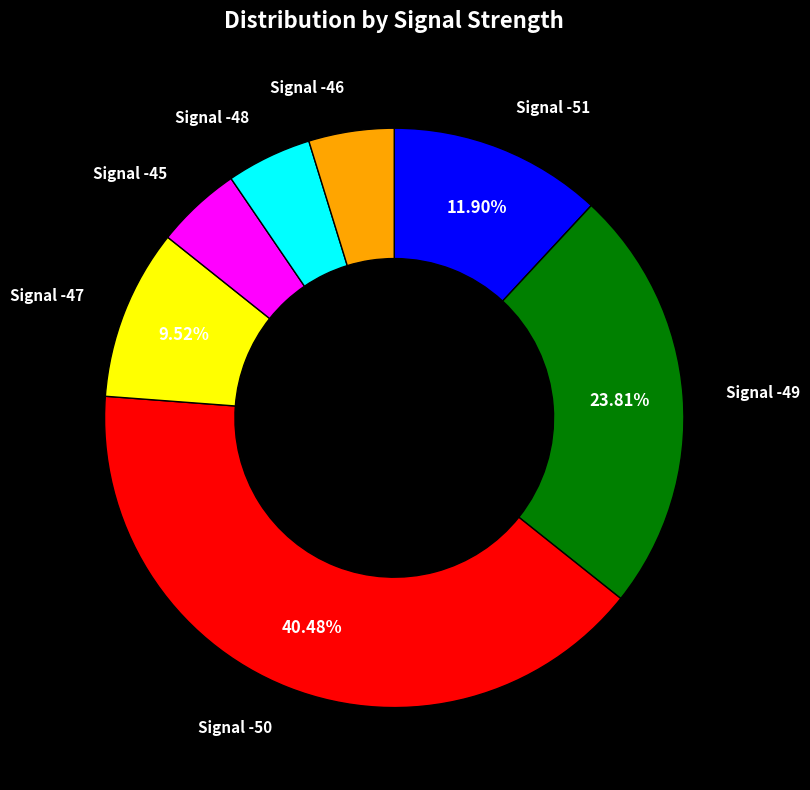

Count the number of slices in the pie.

7